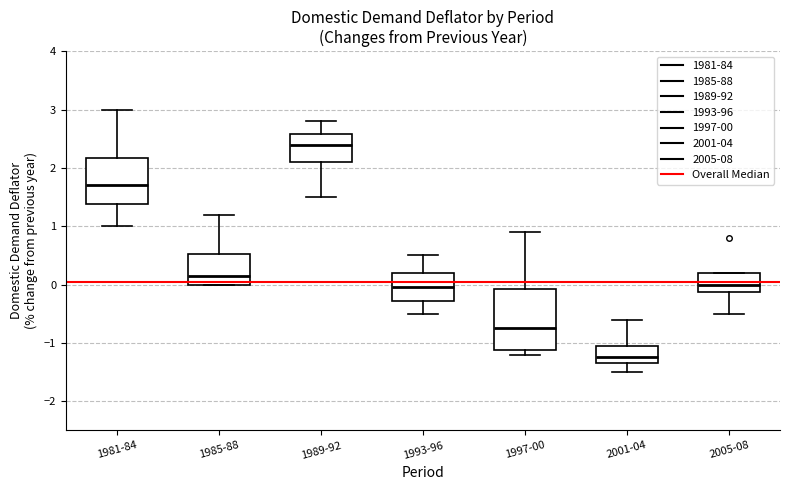

Reading left to right, read every box against the y-axis: the position of its median line, the range the box covers, and the ends of its whiskers. The values are not printed on the chart, so give them approximately, as read against the axis.

1981-84: median 1.7, box 1.4 to 2.2, whiskers 1.0 to 3.0
1985-88: median 0.2, box 0.0 to 0.5, whiskers 0.0 to 1.2
1989-92: median 2.4, box 2.1 to 2.6, whiskers 1.5 to 2.8
1993-96: median 0.0, box -0.3 to 0.2, whiskers -0.5 to 0.5
1997-00: median -0.7, box -1.1 to -0.1, whiskers -1.2 to 0.9
2001-04: median -1.2, box -1.3 to -1.0, whiskers -1.5 to -0.6
2005-08: median 0.0, box -0.1 to 0.2, whiskers -0.5 to 0.2